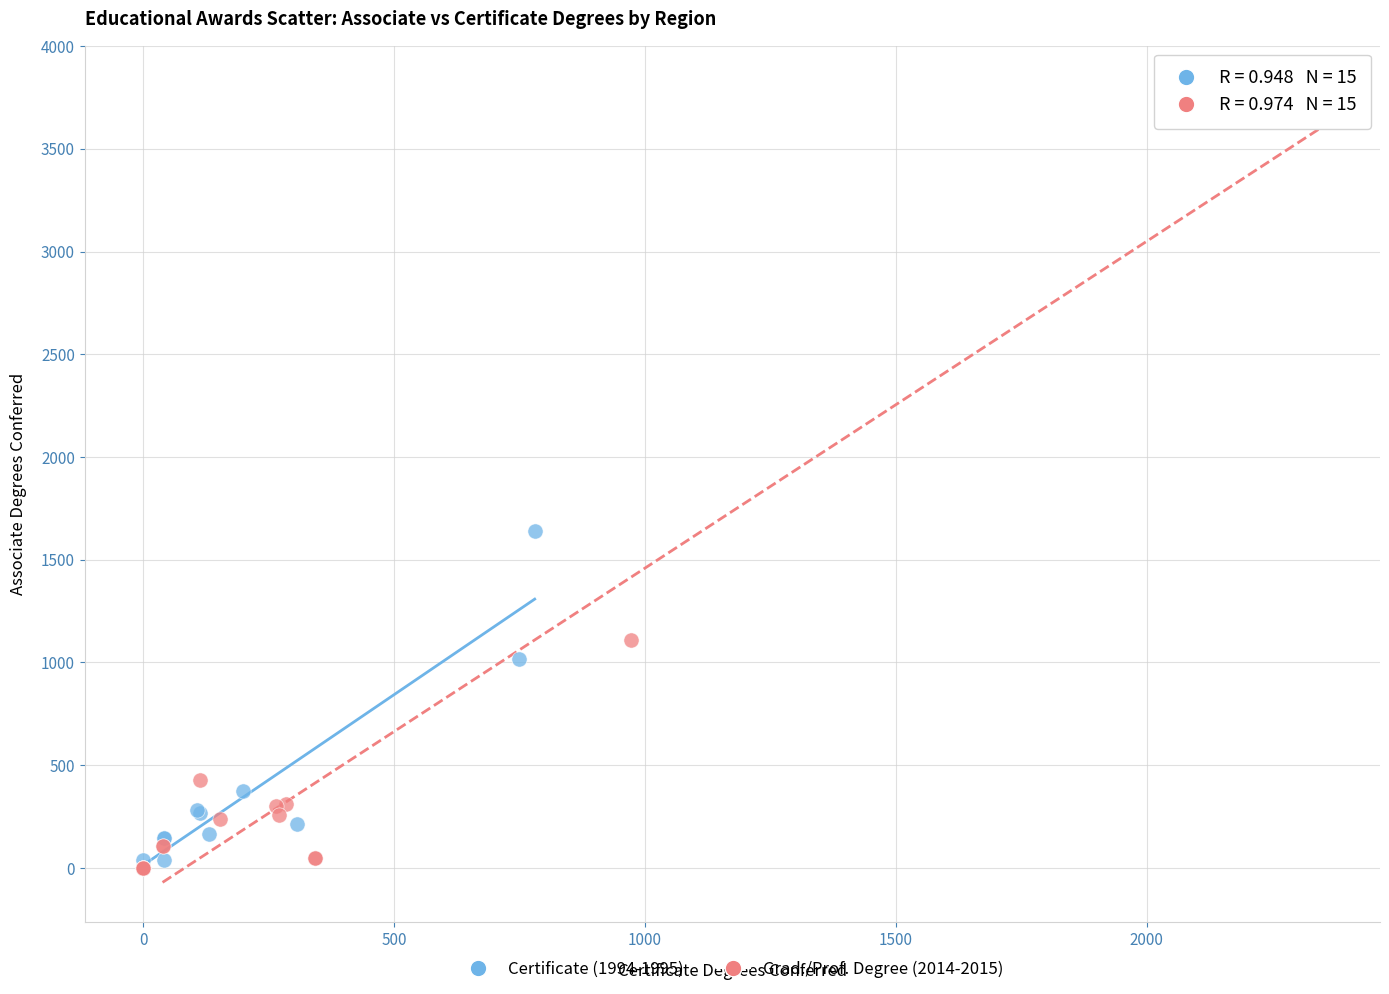

Which series contains the highest Y value?

Grad./Prof. Degree (2014-2015)